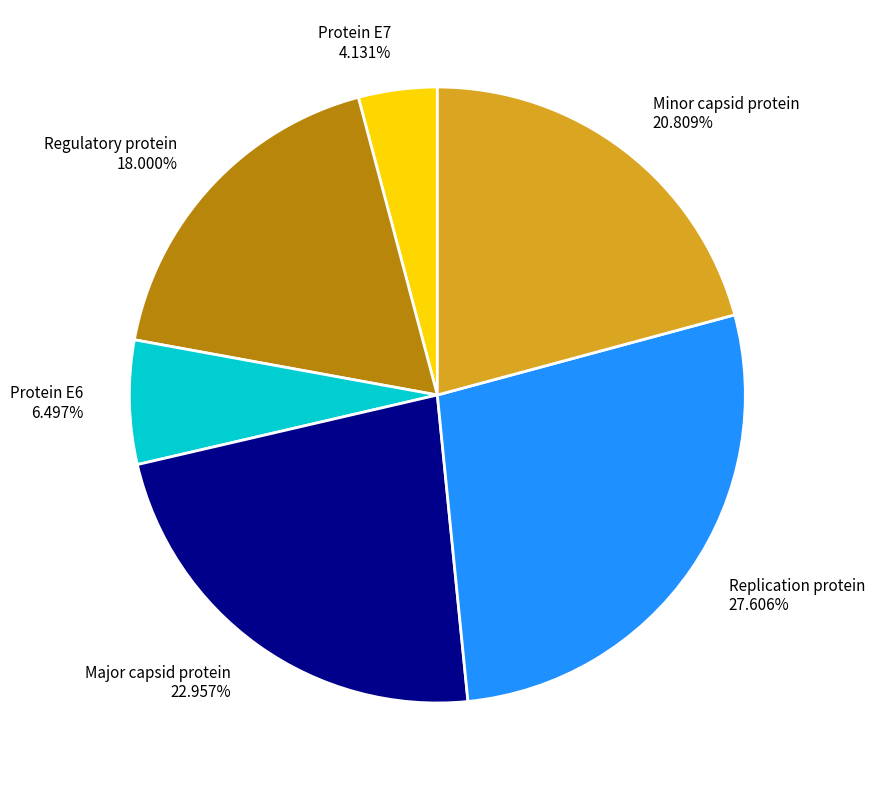

Which category has the biggest portion of the pie?

Replication protein